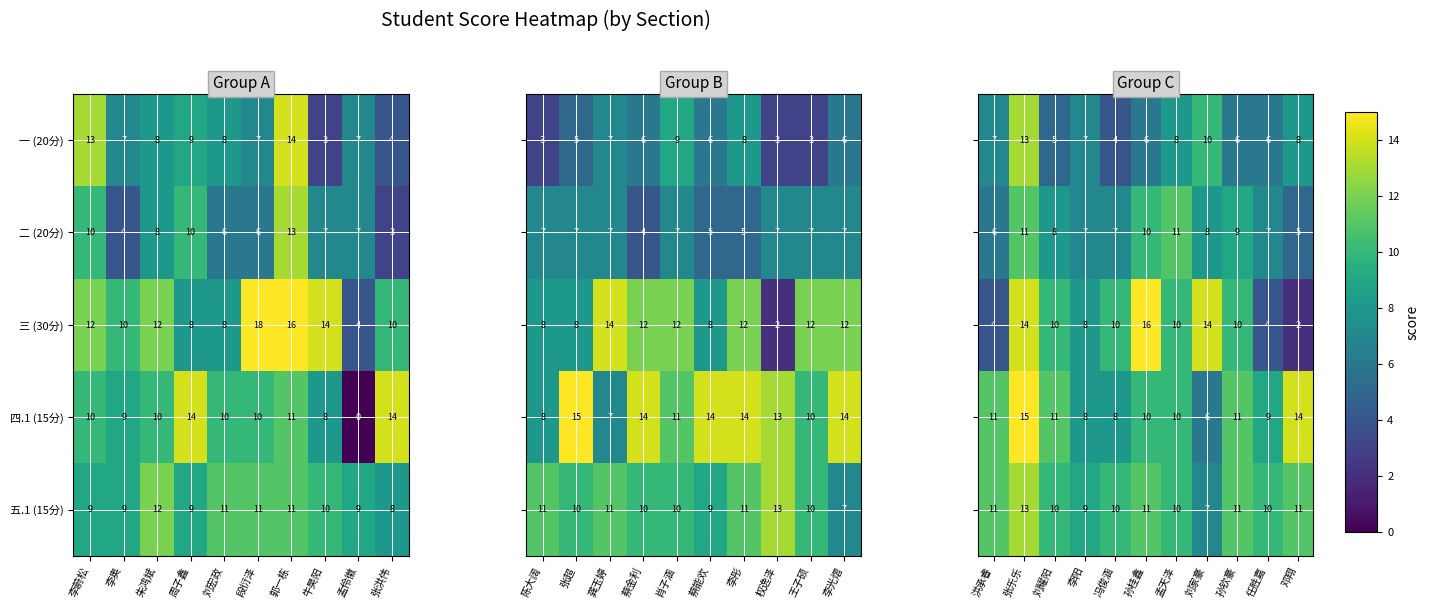

Which category has the lowest value in the 三 (30分) series?

孟伶徽